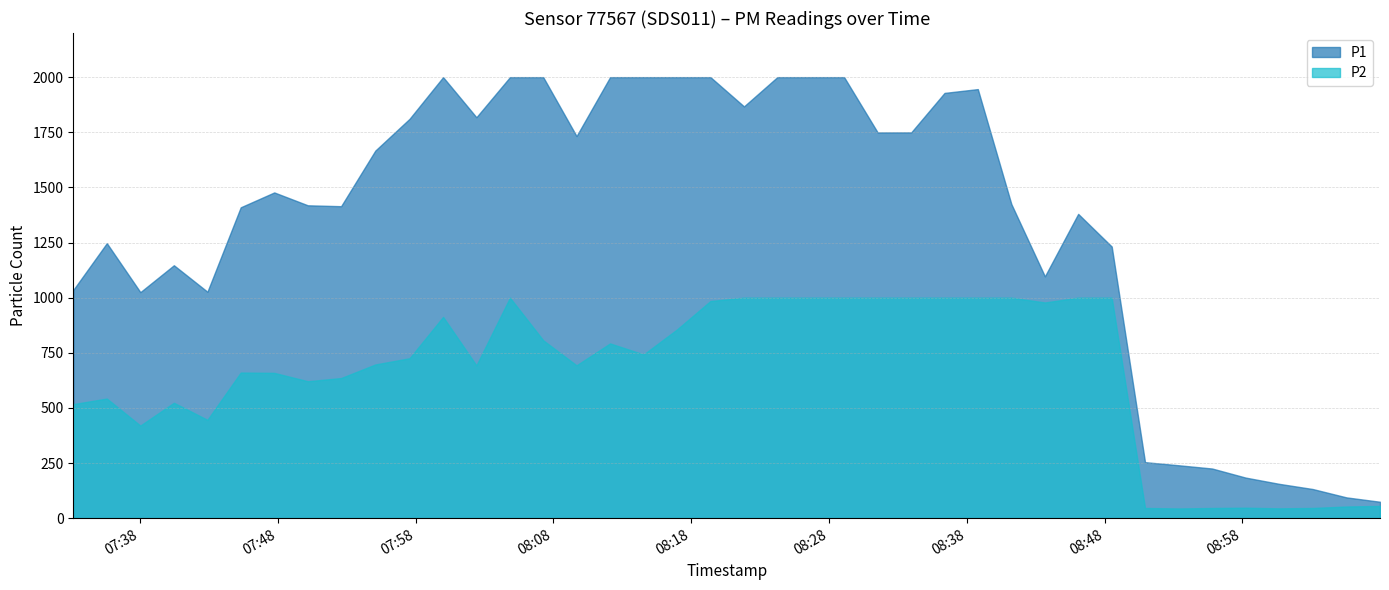

What is the value of the P1 point at the 14th from the left?

1999.9